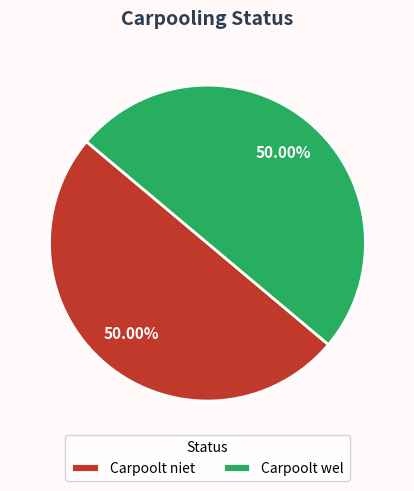

Count the number of slices in the pie.

2